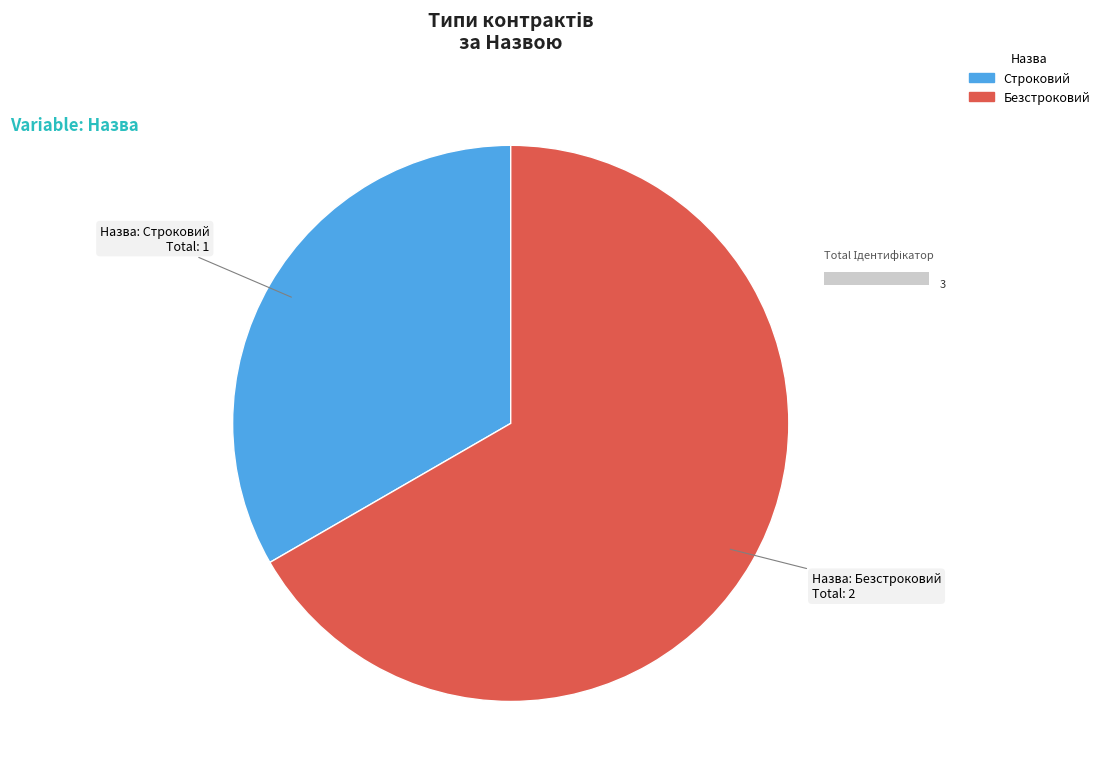

Rank the categories by value from highest to lowest.

Безстроковий, Строковий